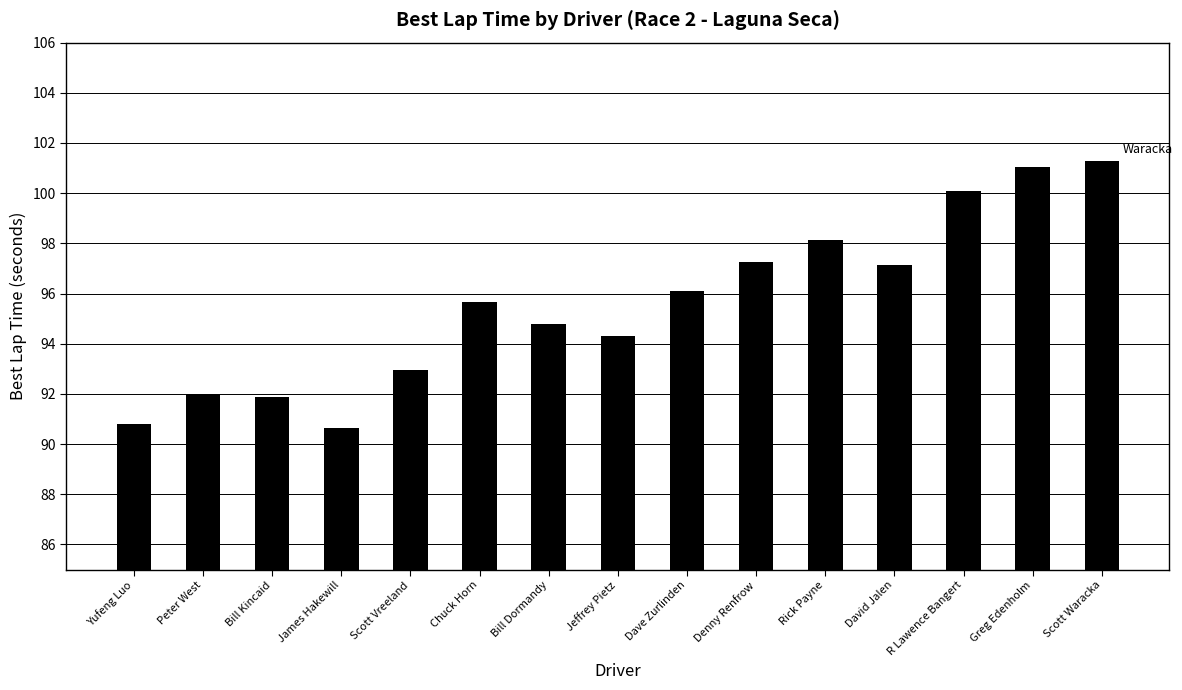

How many bars are there in total?

15